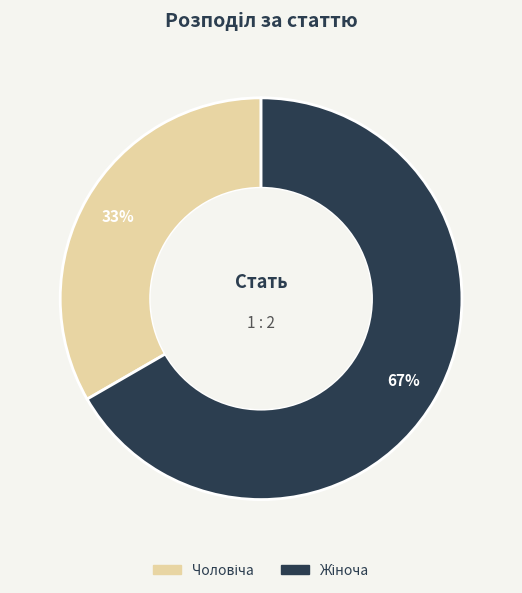

Is there a majority slice in this chart?

Yes